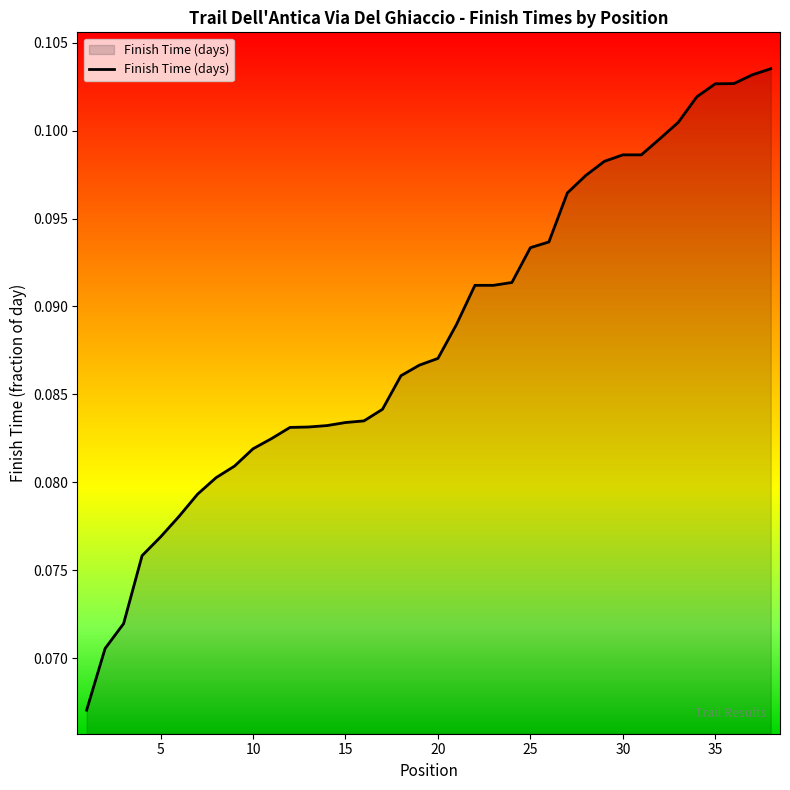

What is the maximum value shown in the chart?

0.1